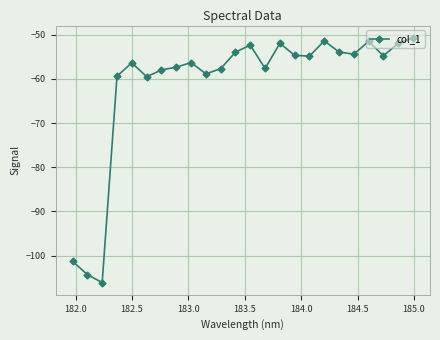

What is the maximum value shown in the chart?

-50.7